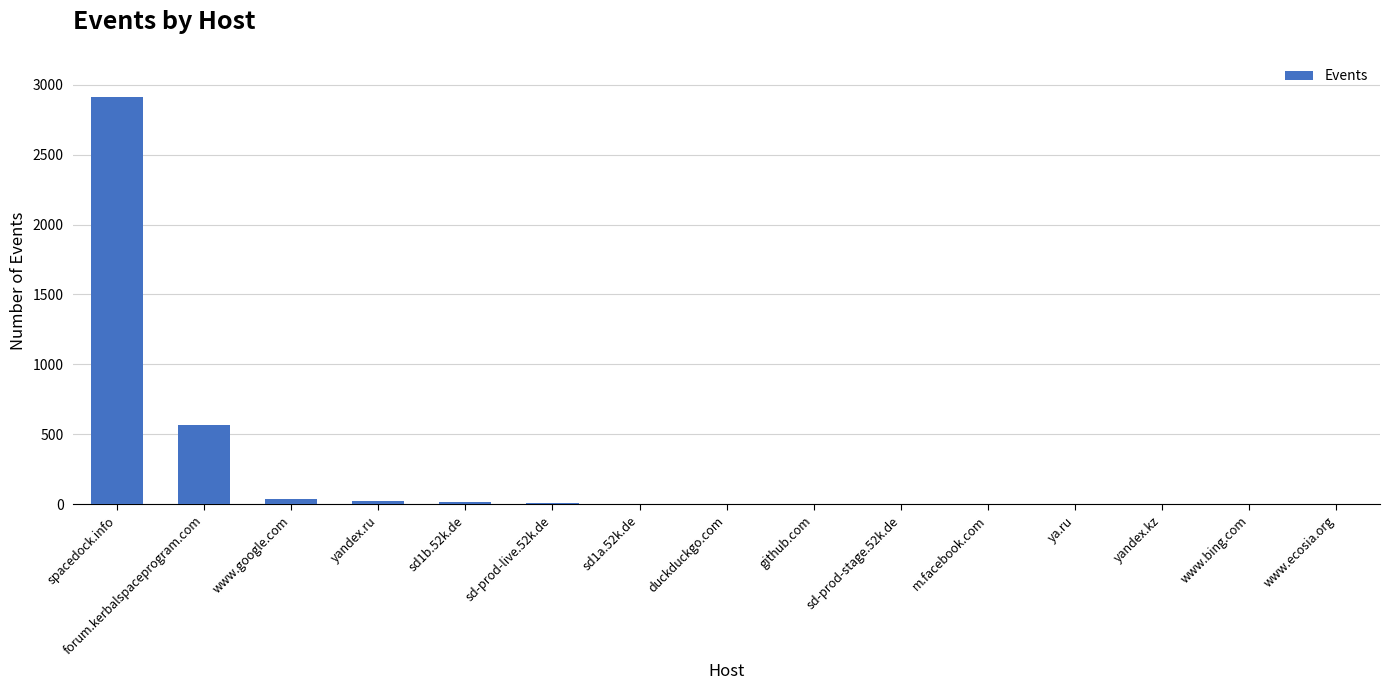

True or false: the data shows 4857 at spacedock.info.

False